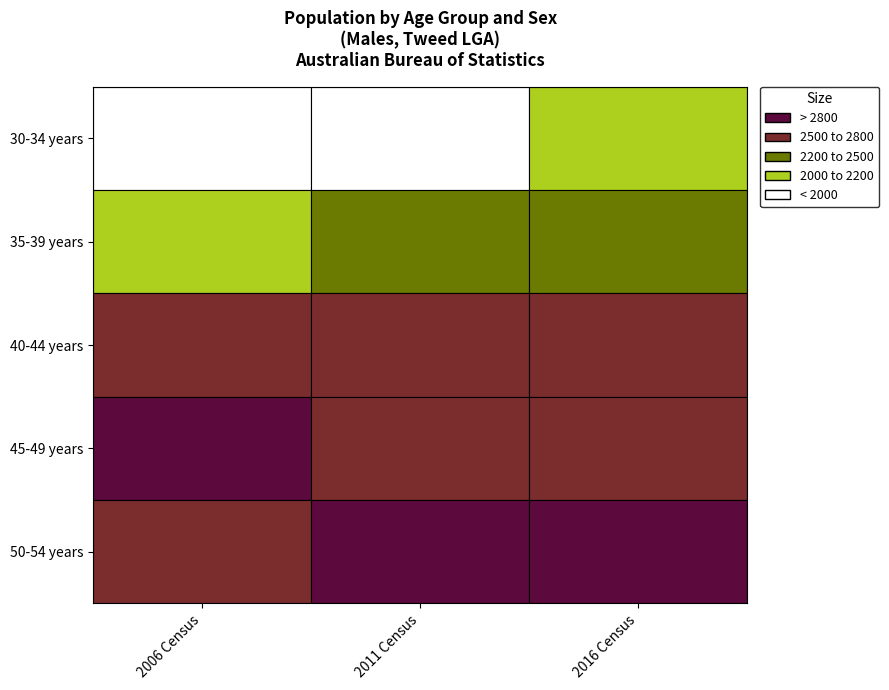

The value of 50-54 years at 2011 Census is 5016. True or false?

False